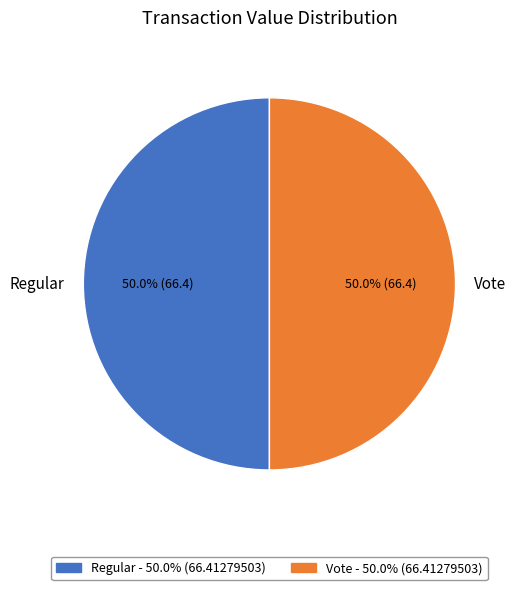

Is it true that Vote is 93% of the pie?

False